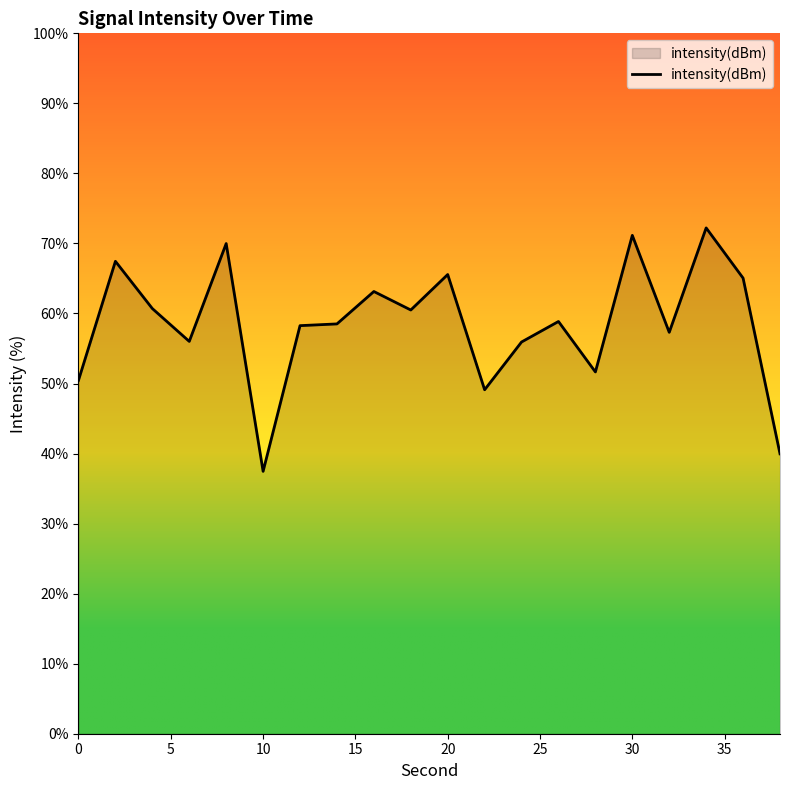

What is the greatest value displayed?

72.2